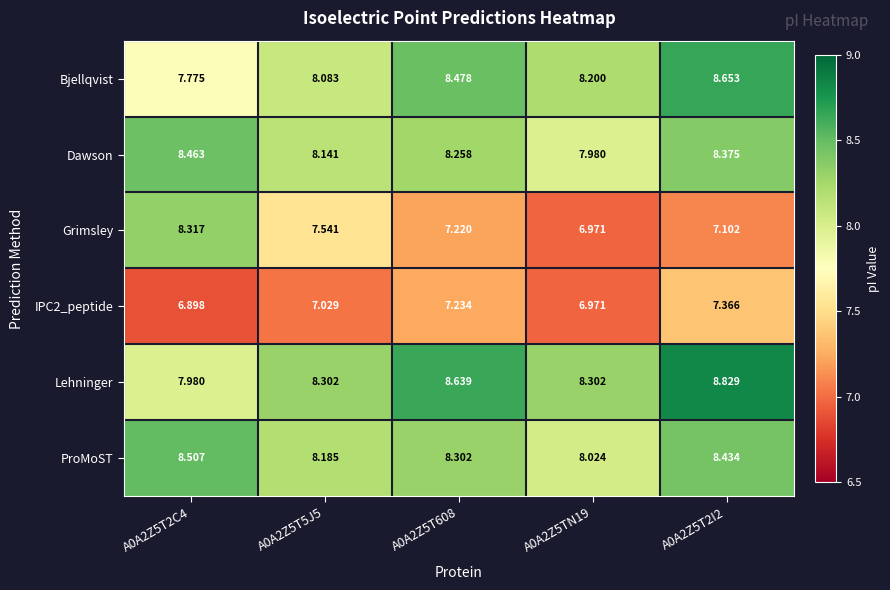

Which series changed the most between A0A2Z5T2C4 and A0A2Z5T608?

Grimsley